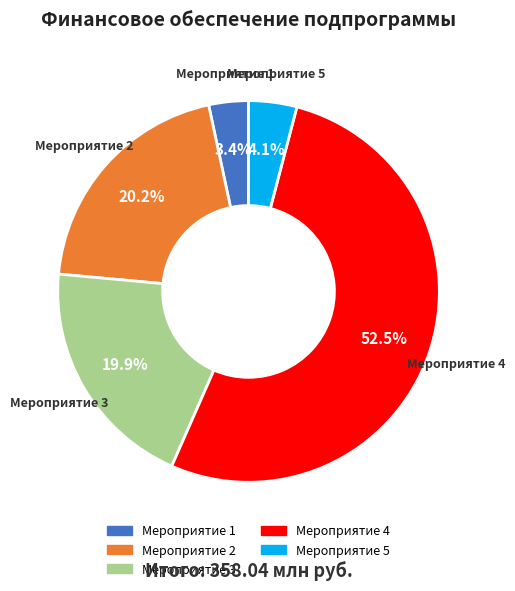

Which category has the smallest portion of the pie?

Мероприятие 1